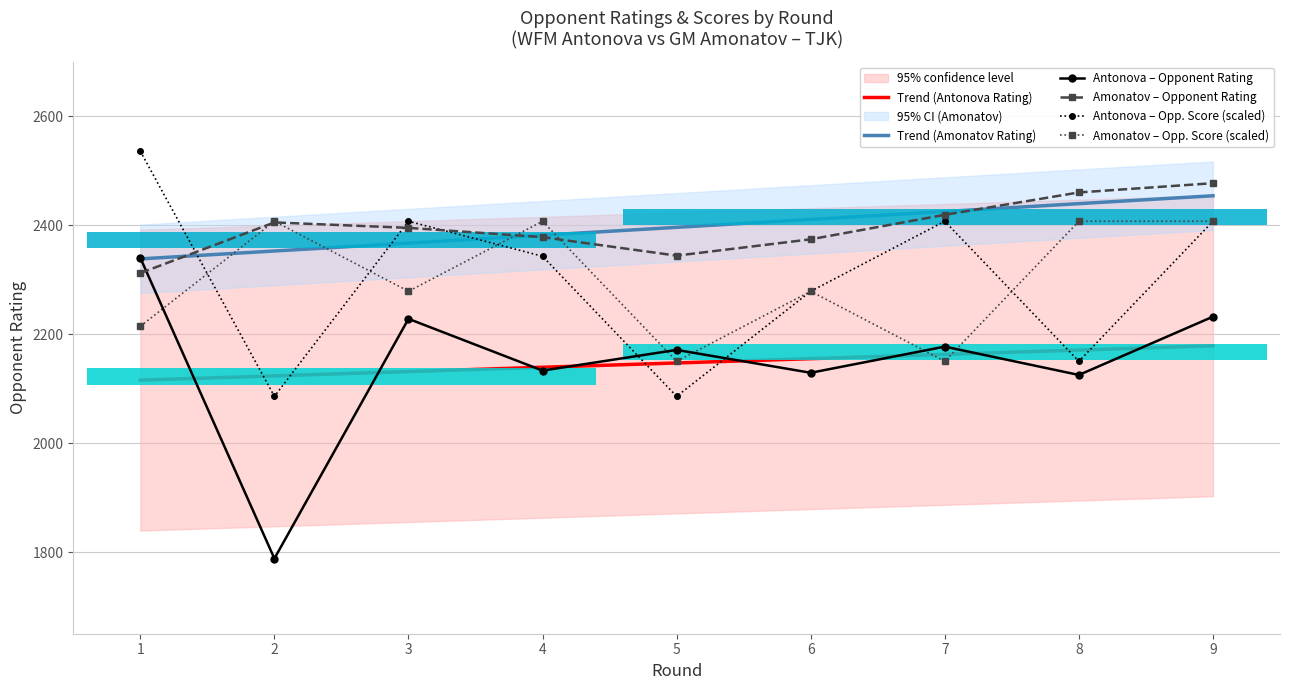

What is the difference between the Amonatov – Opp. Score (scaled) values at 5 and 6?

128.6